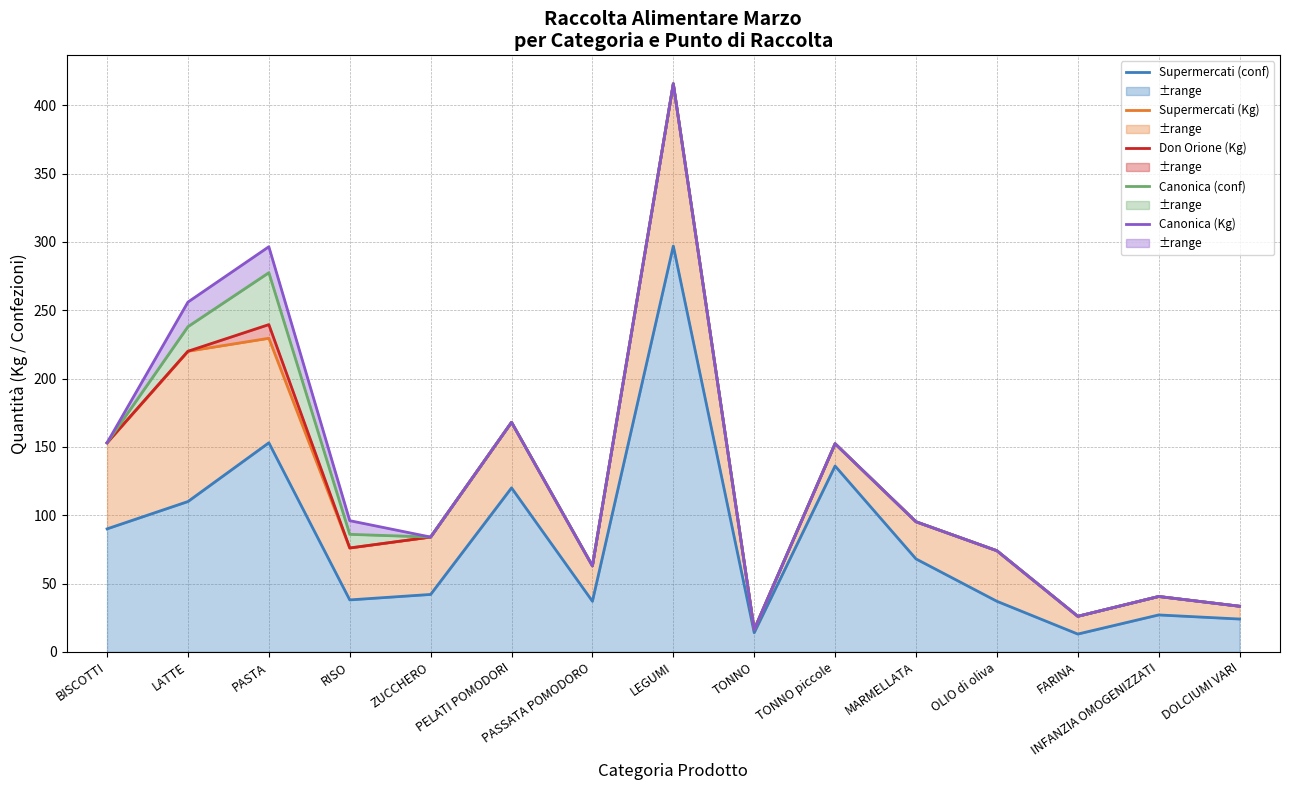

Which series changed the most between LATTE and FARINA?

Canonica (Kg)